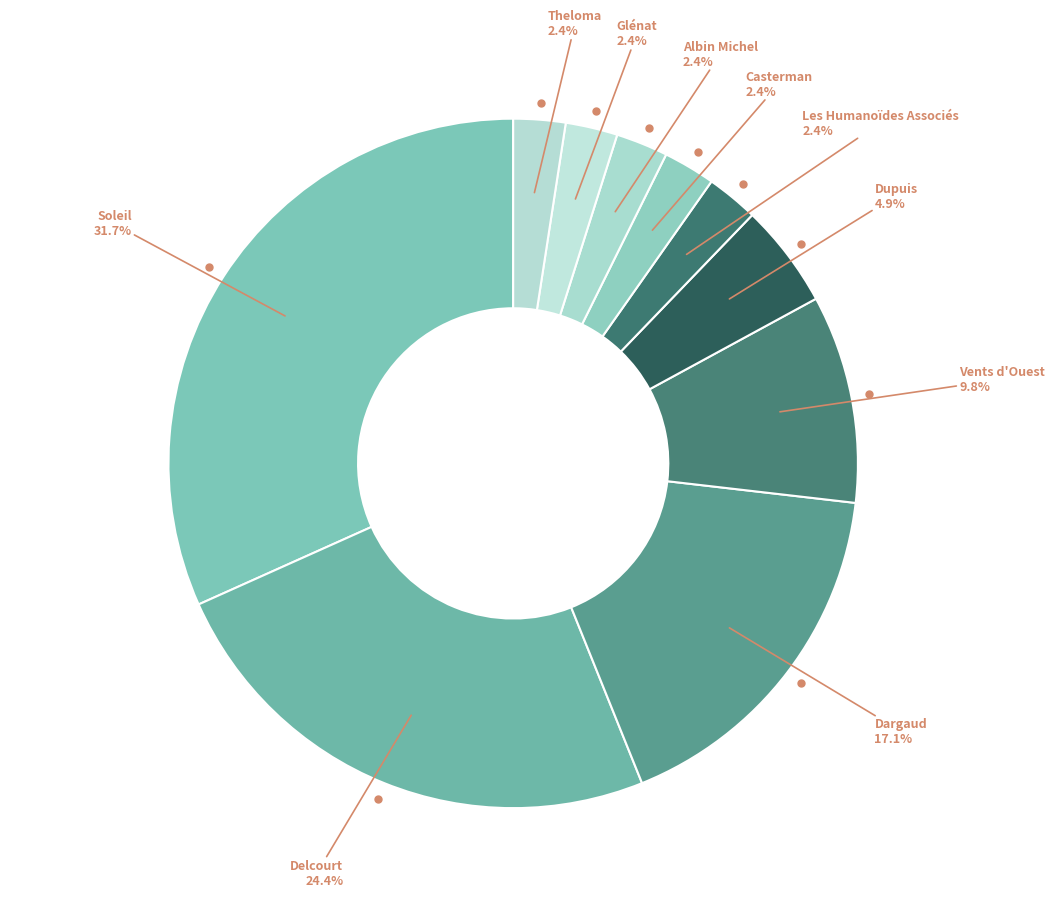

Is there a majority slice in this chart?

No